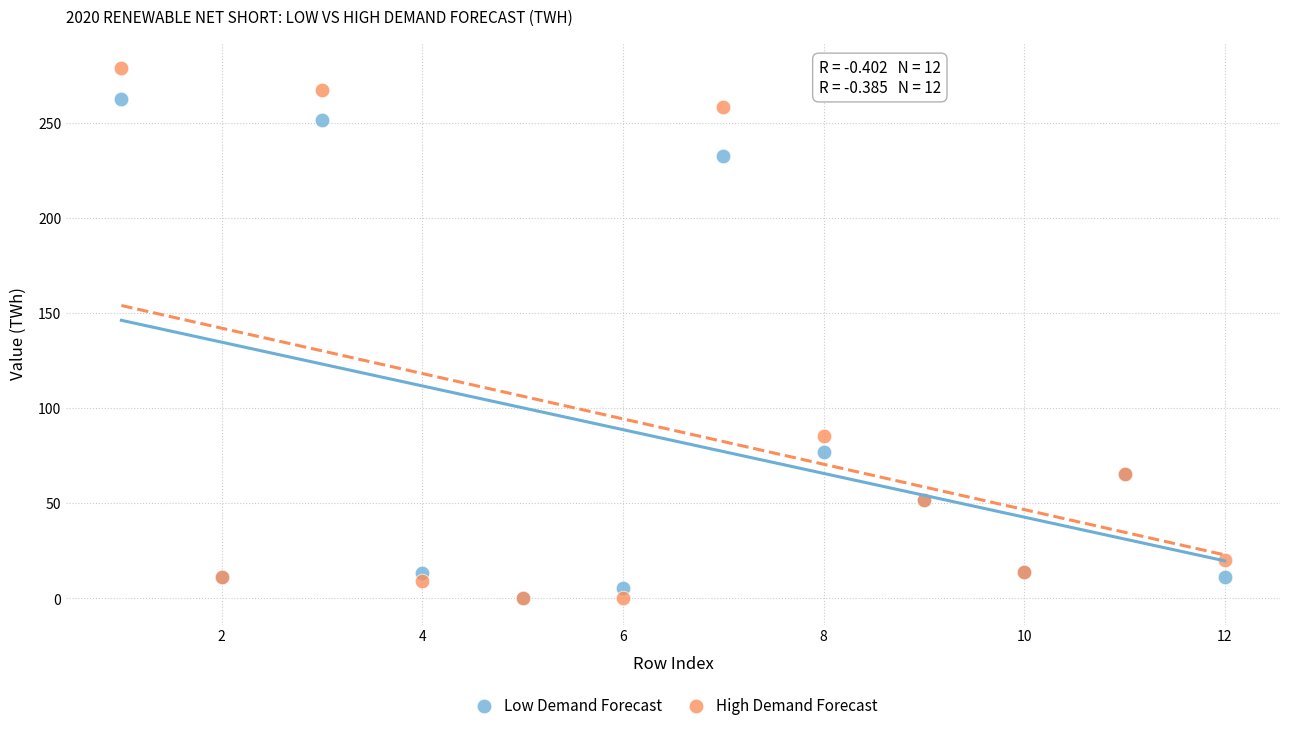

Which series reaches the maximum Y coordinate?

High Demand Forecast